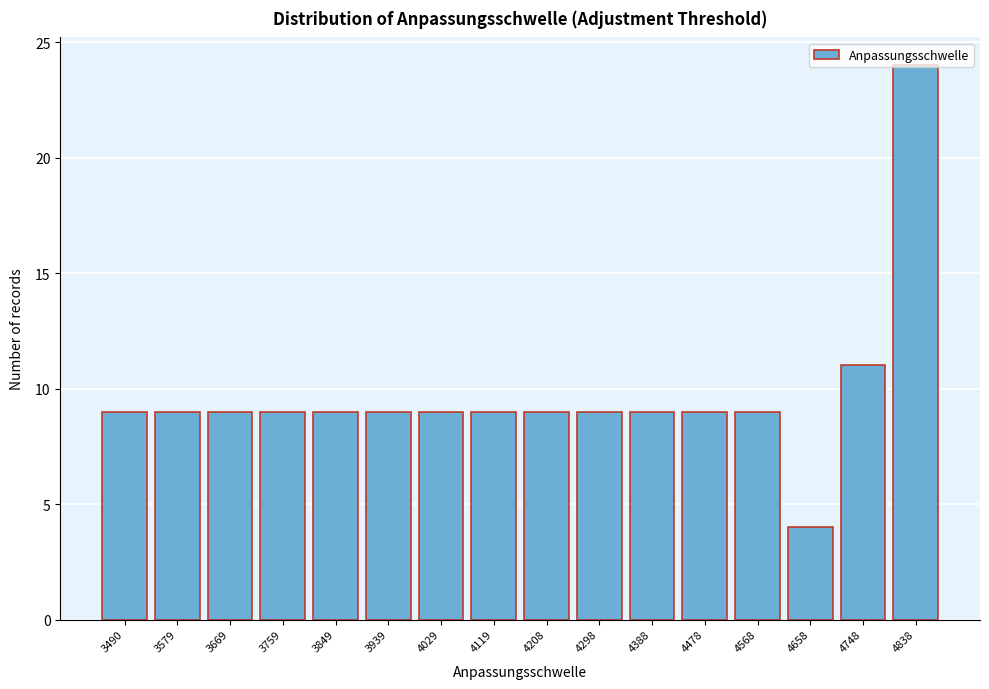

What is the value of the 1st bar from the left?

9